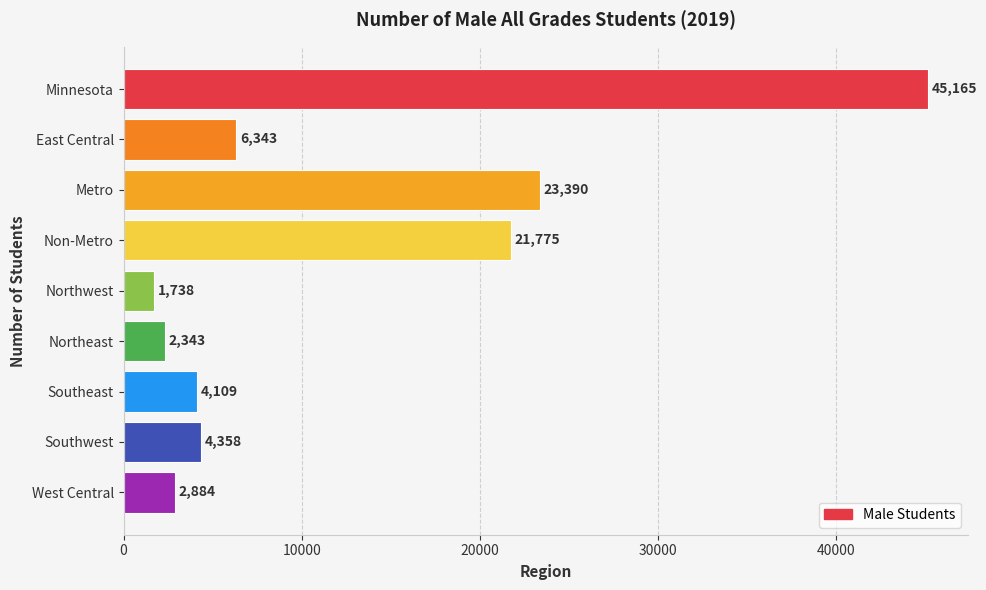

What is the maximum value shown in the chart?

45165